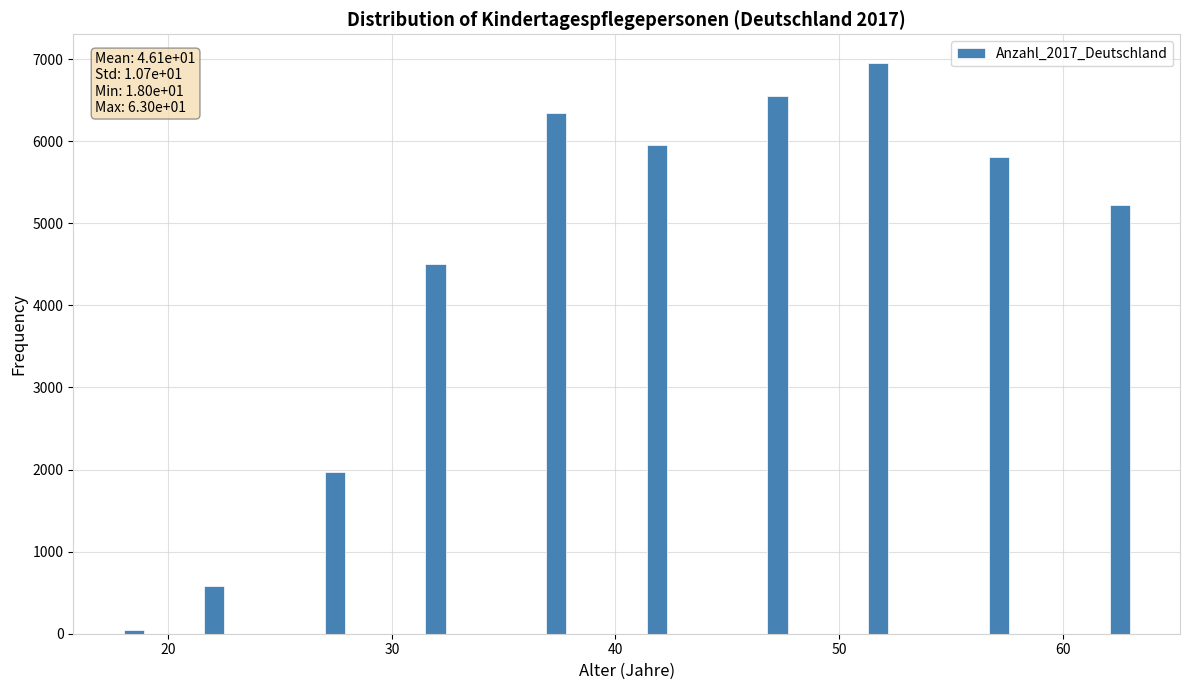

Around what value on the x-axis is the tallest bar? Give the approximate position of its centre, as read against the axis.

52